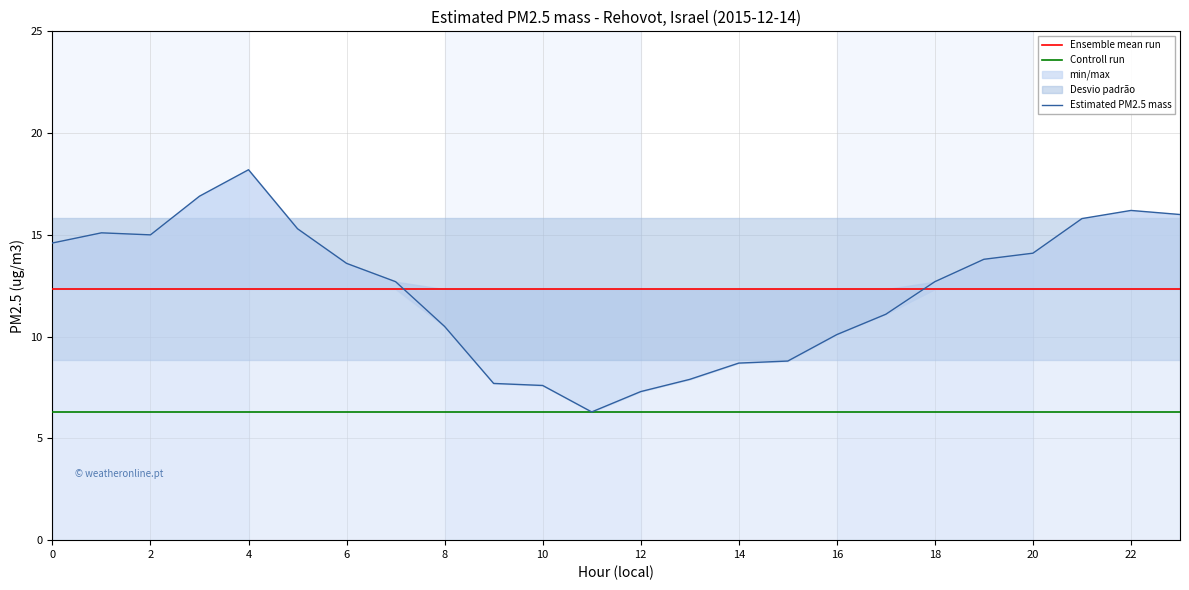

What is the average value?

12.3